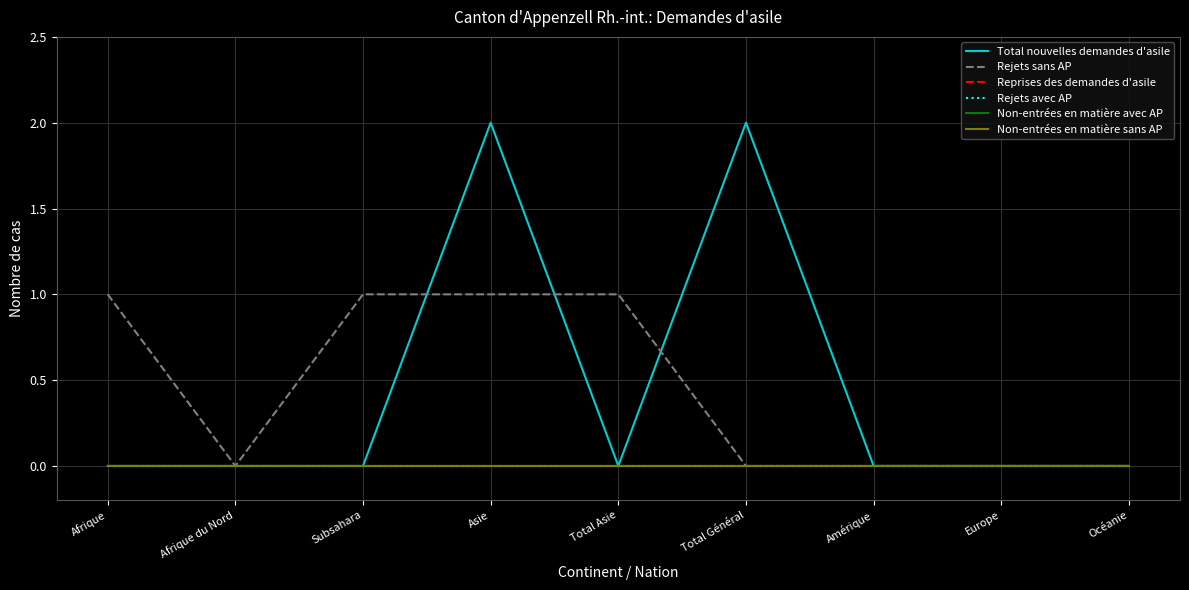

Which series has the widest spread of values?

Total nouvelles demandes d'asile